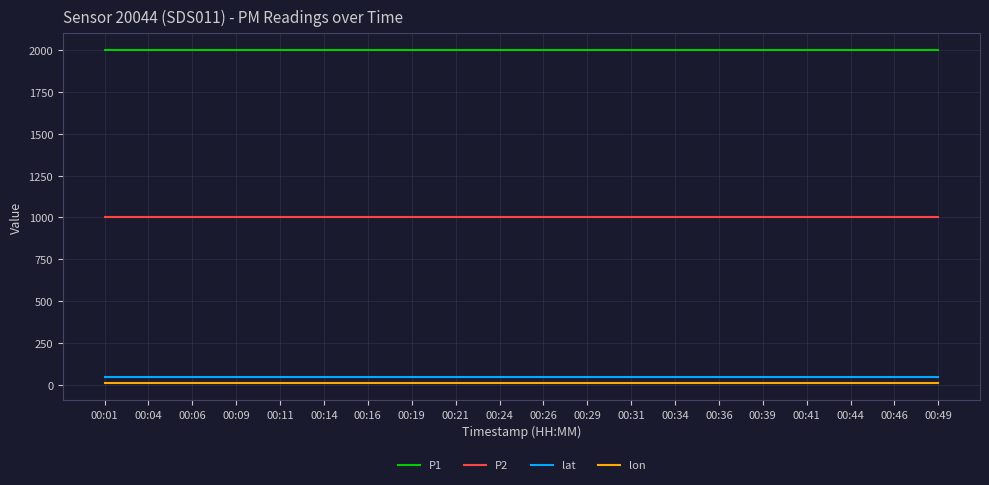

What is the lowest value of the P1 series?

1999.9